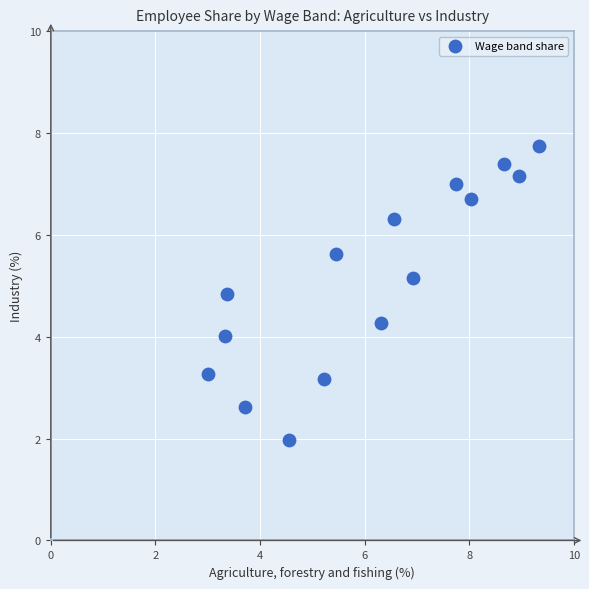

What is the range of X values (max minus min)?

6.3